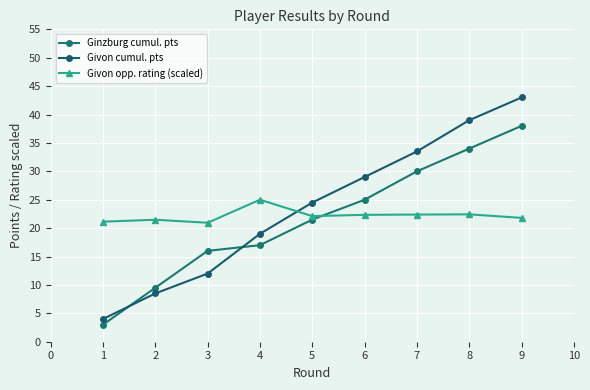

True or false: Givon cumul. pts has more than 1 interior local peaks.

False